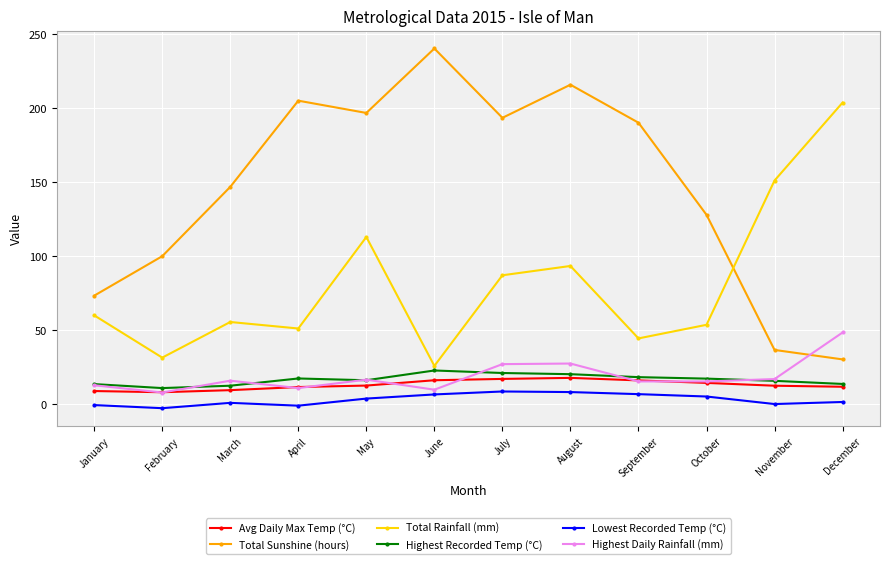

Count the number of categories in the chart.

12